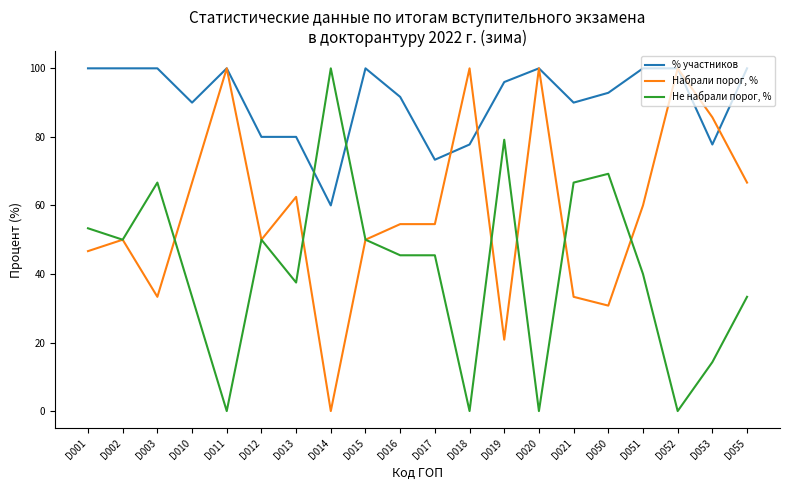

Is the value of % участников at D001 greater than the value of Набрали порог, % at D012?

Yes